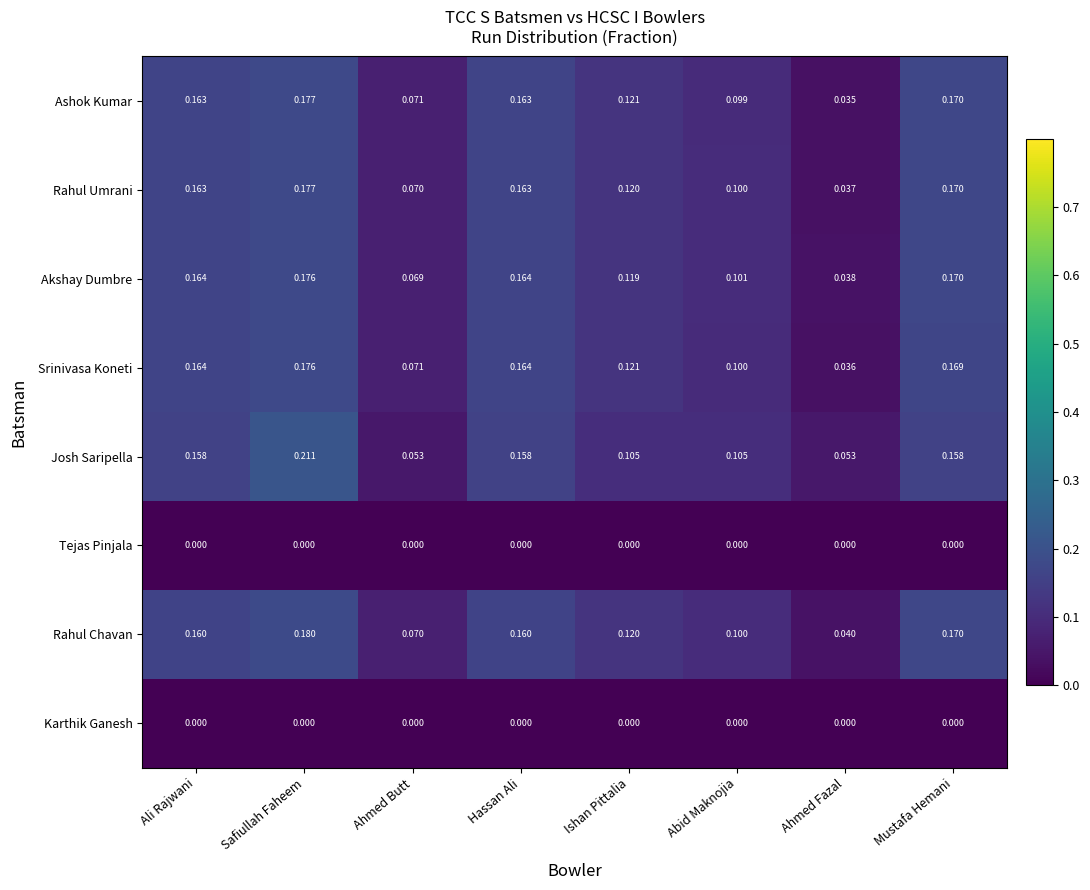

What is the total value across all series at Ahmed Butt?

0.4